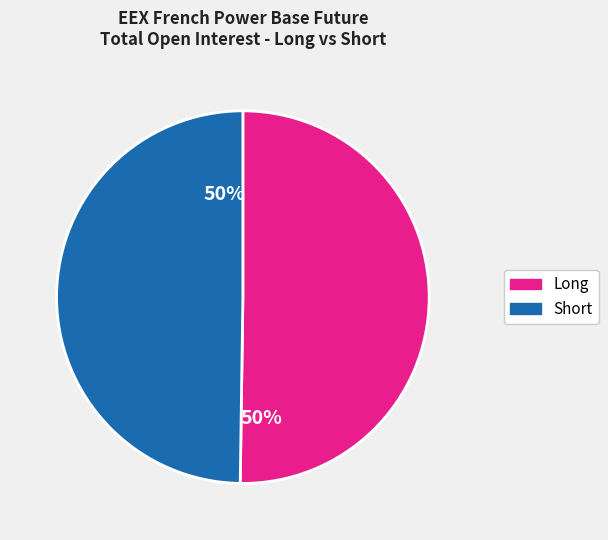

To the nearest percent, what is the average slice percentage?

50%